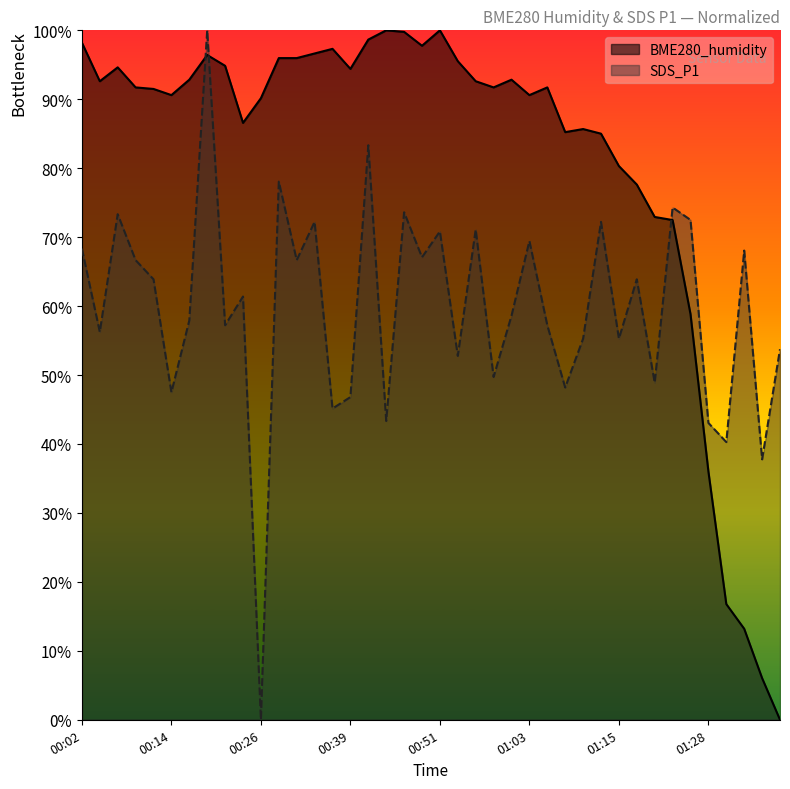

Is the value of BME280_humidity at 01:01 greater than the value of SDS_P1 at 01:35?

Yes